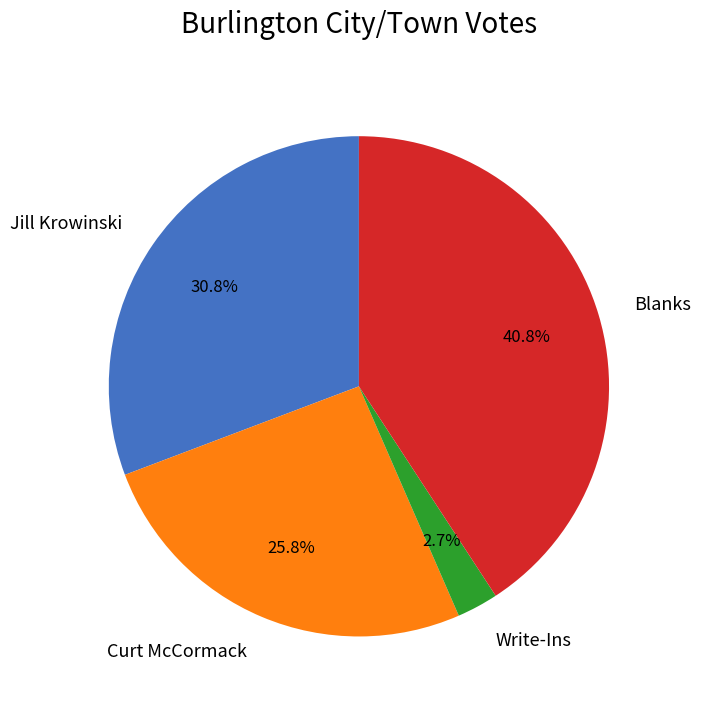

The Jill Krowinski slice represents 43% of the pie. True or false?

False